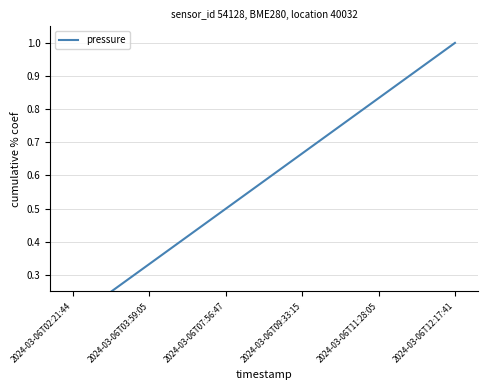

At which label is the value closest to 0?

2024-03-06T02:21:44